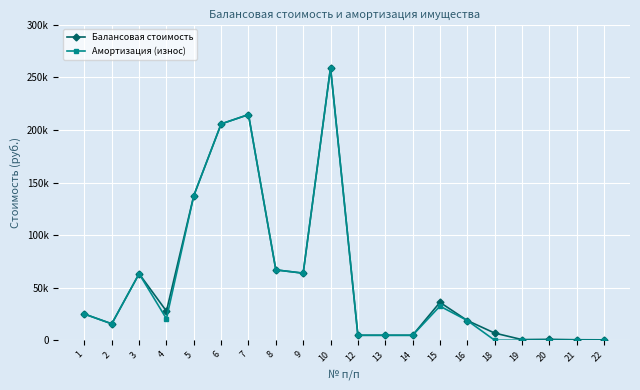

Which category has the highest value in the Амортизация (износ) series?

10